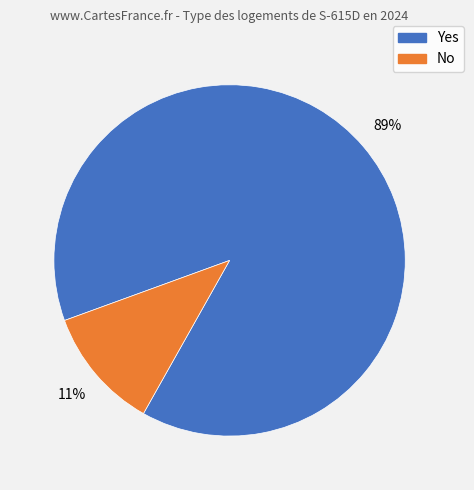

To the nearest percent, what is the combined percentage of No and Yes?

100%